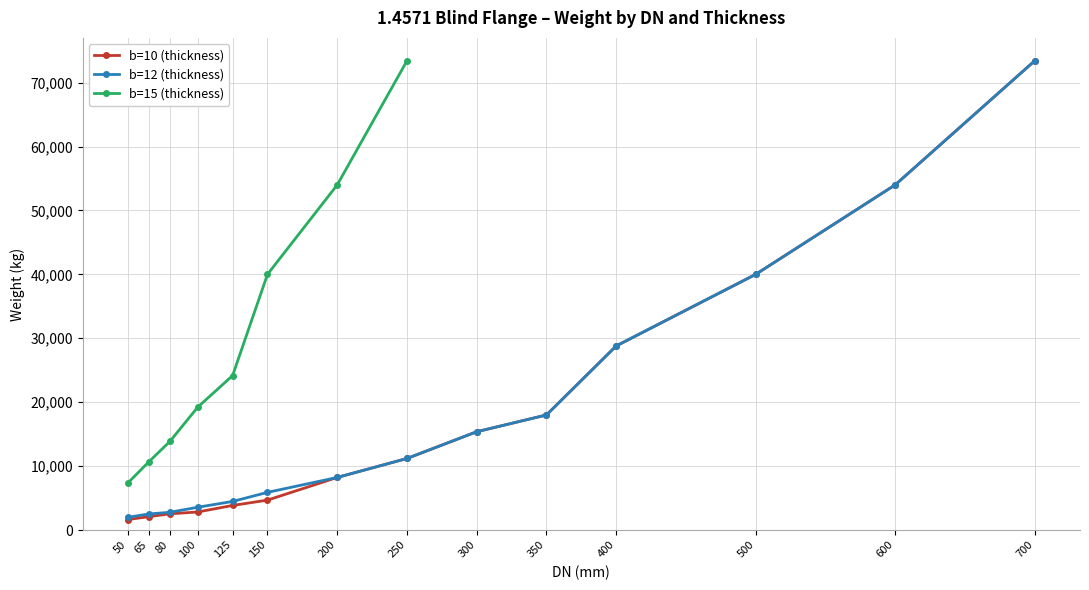

What are all the series names shown in the legend?

b=10 (thickness), b=12 (thickness), b=15 (thickness)